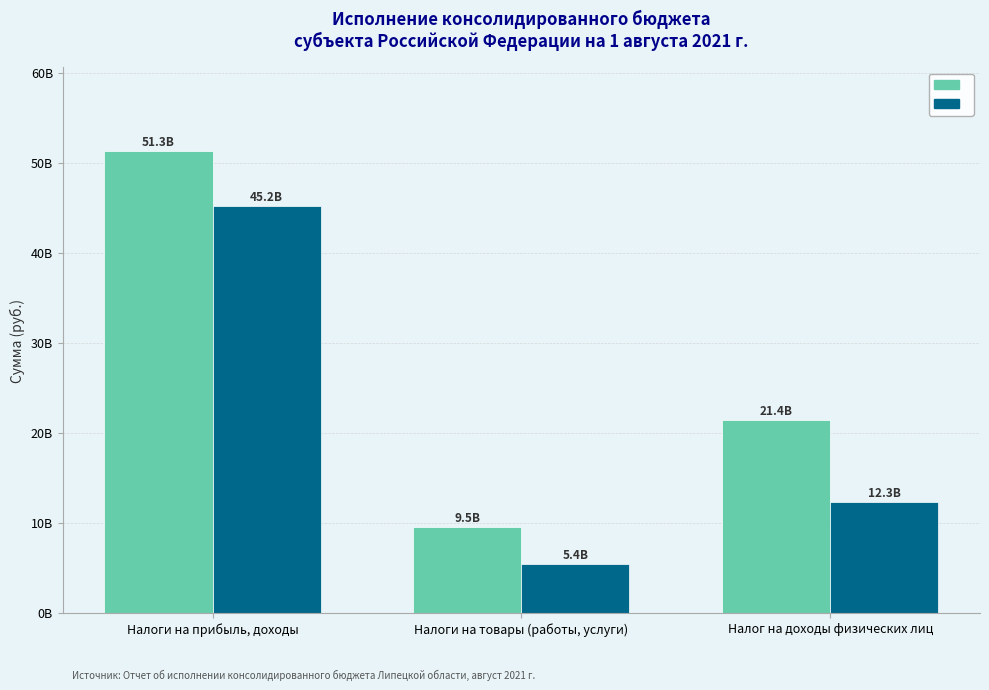

Does the chart contain any negative values?

No